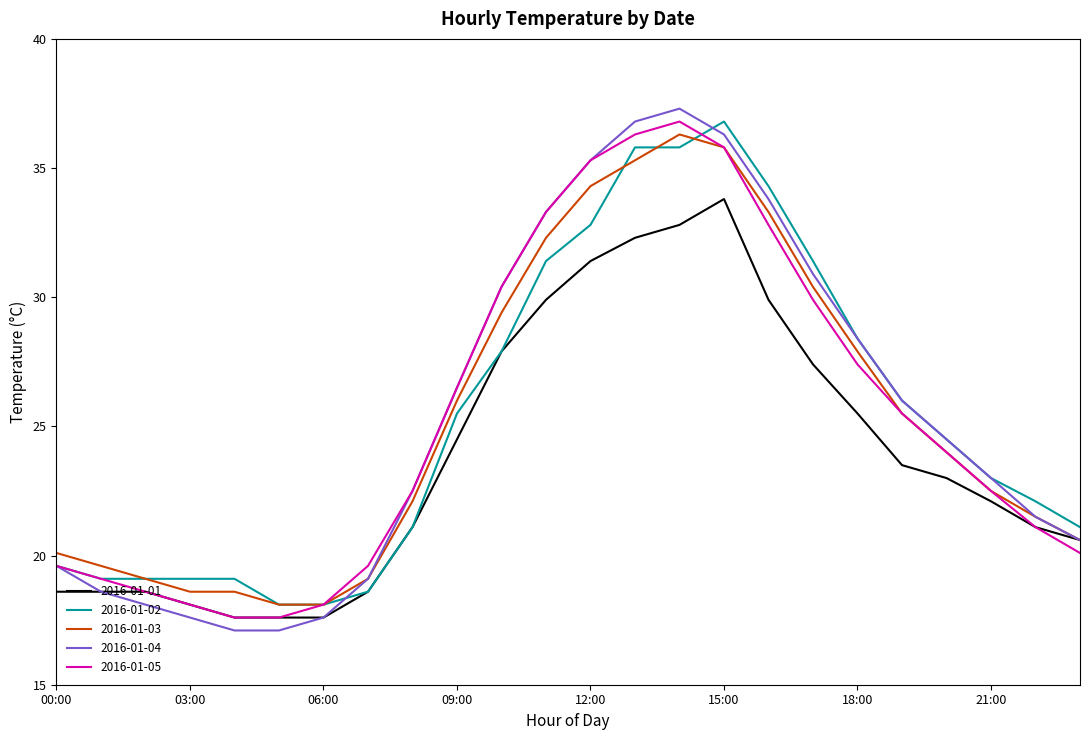

What is the minimum value shown in the chart?

17.1